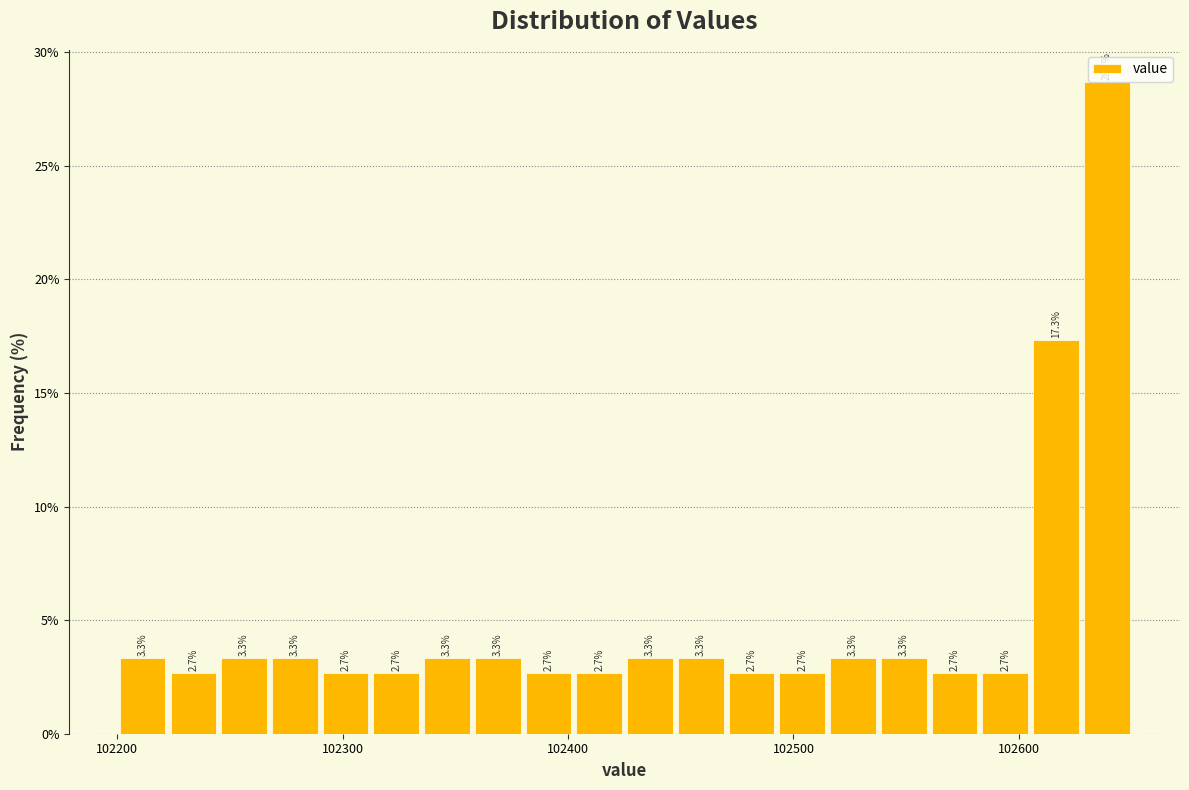

Around what value on the x-axis is the tallest bar? Give the approximate position of its centre, as read against the axis.

102640